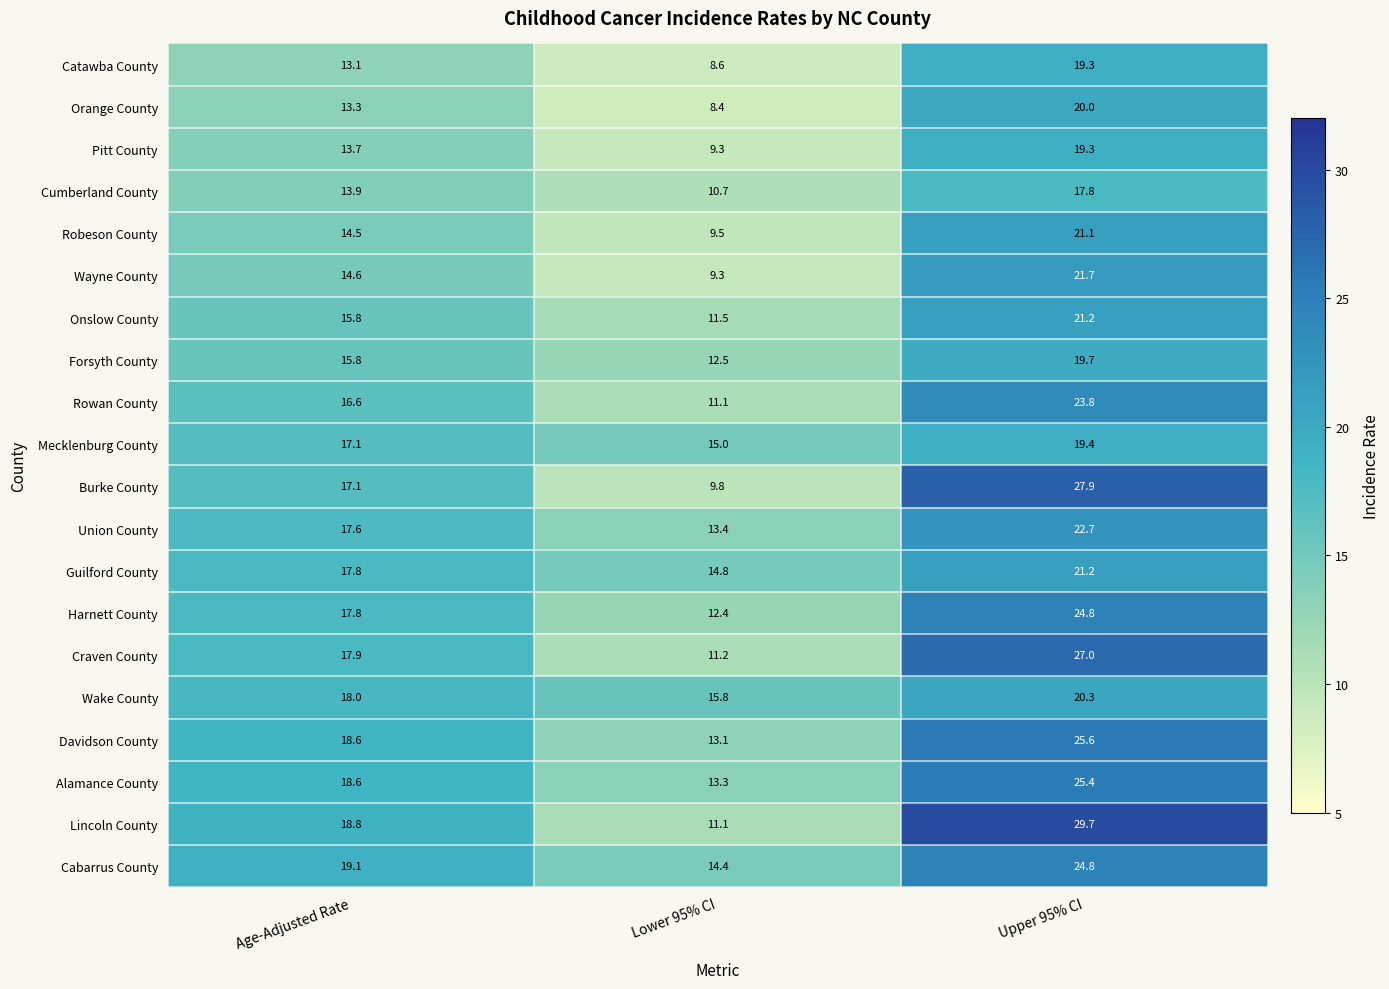

At how many categories does at least one series exceed 28?

1